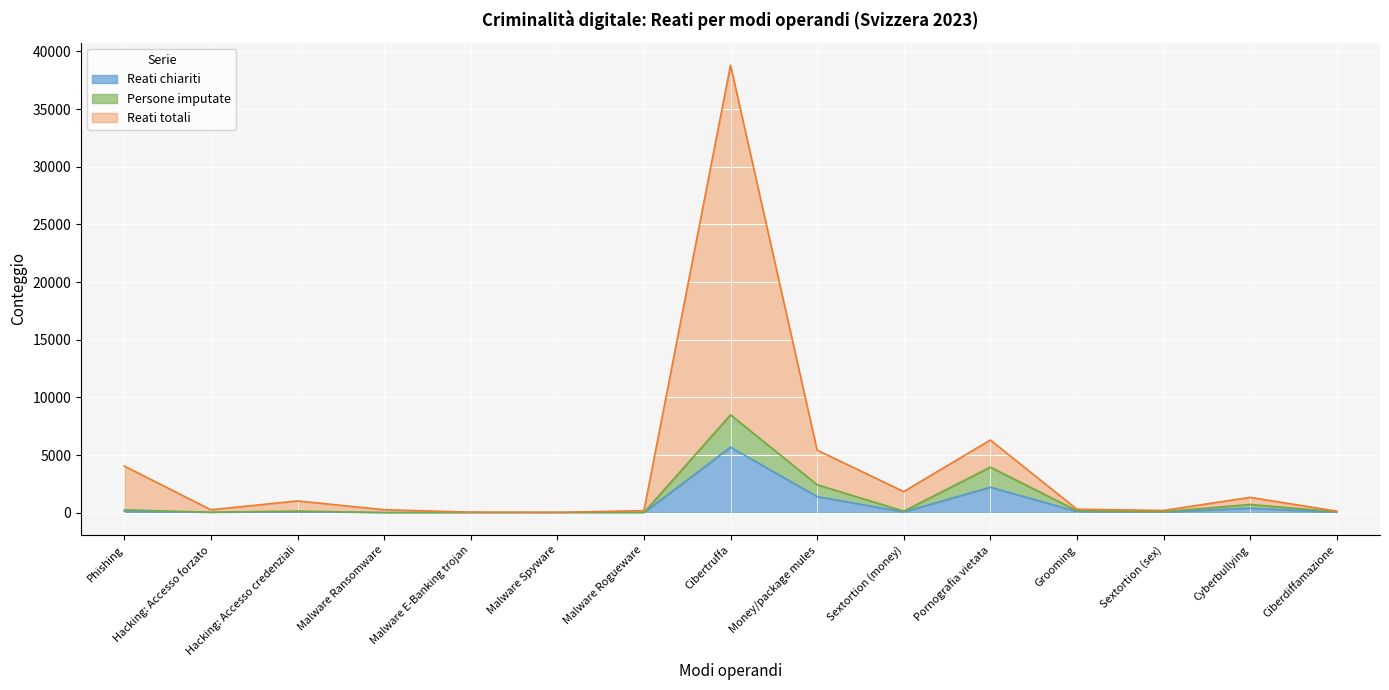

True or false: Reati chiariti has a value of 972 at Money/package mules.

False